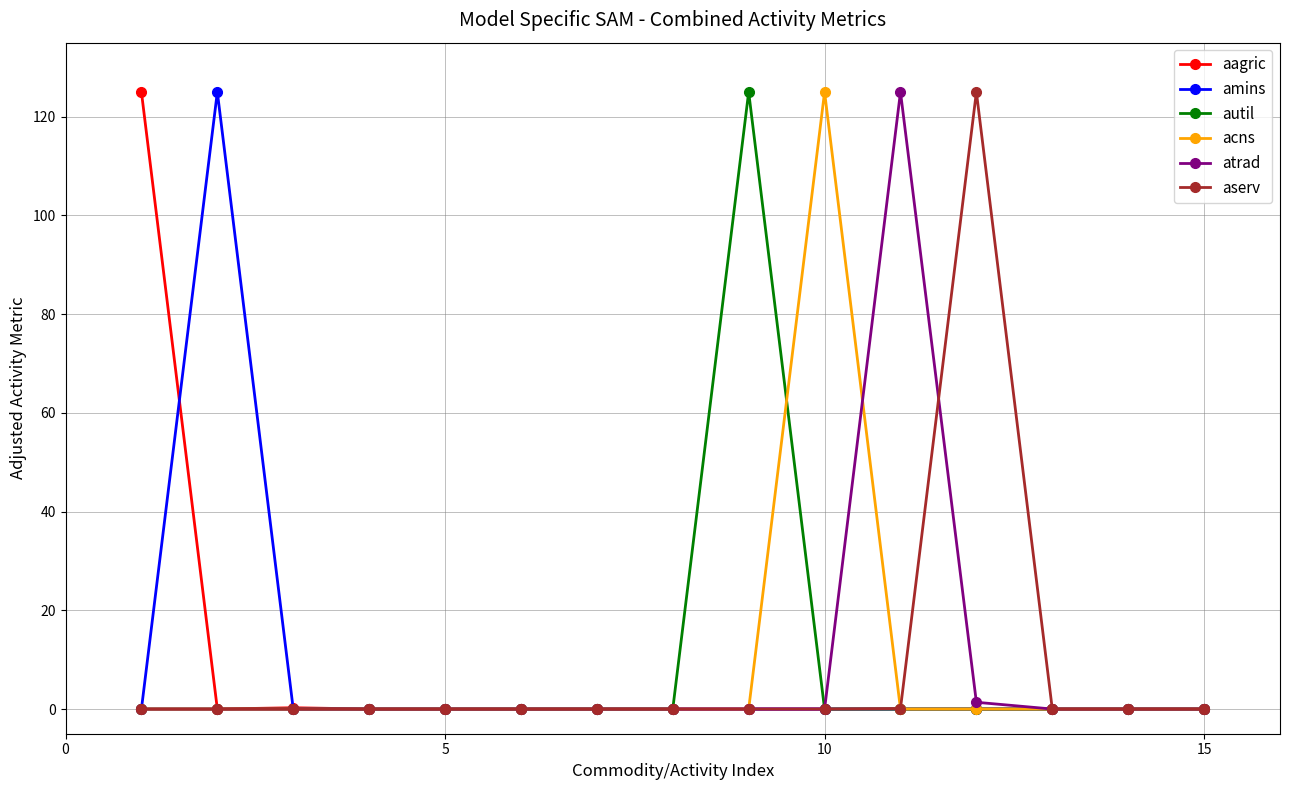

What is the difference between the second highest and minimum values in the aagric series?

0.3